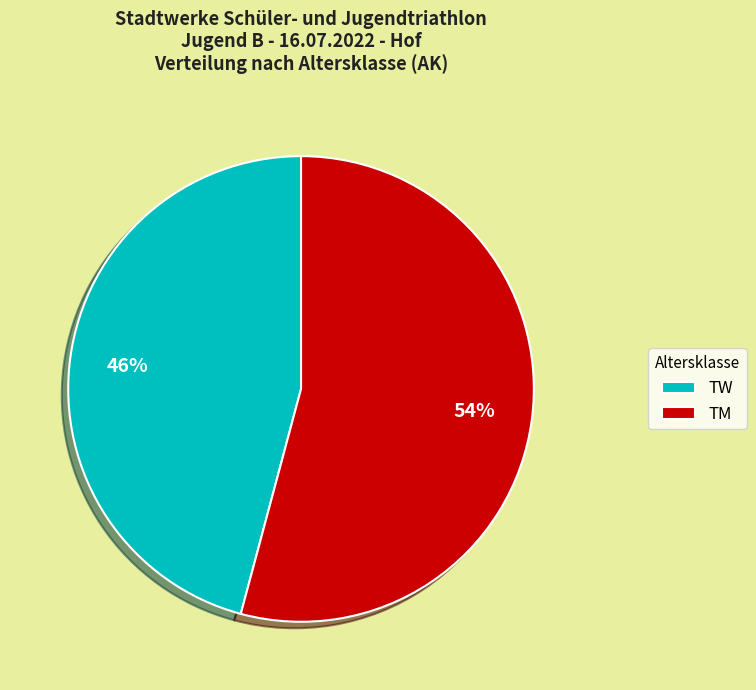

True or false: TW accounts for 46% of the total.

True